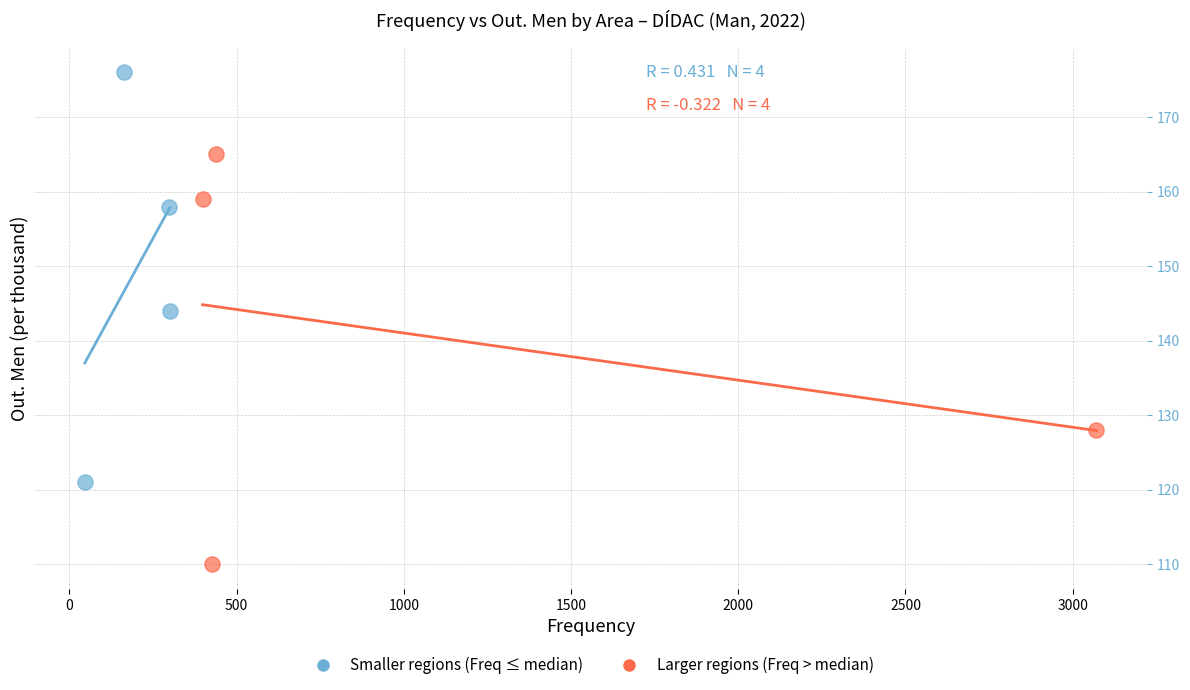

Which series contains the highest Y value?

Smaller regions (Freq ≤ median)